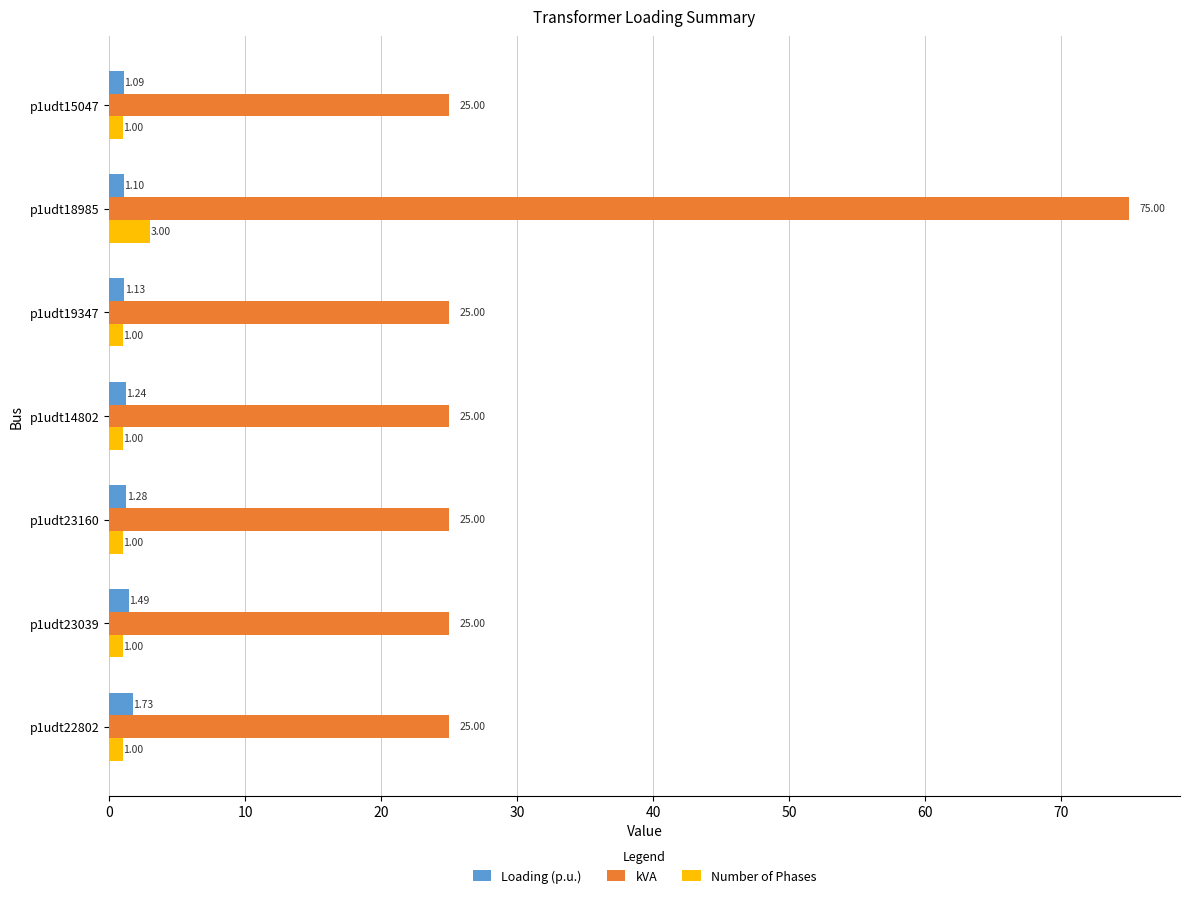

What is the sum of all kVA values?

225.0